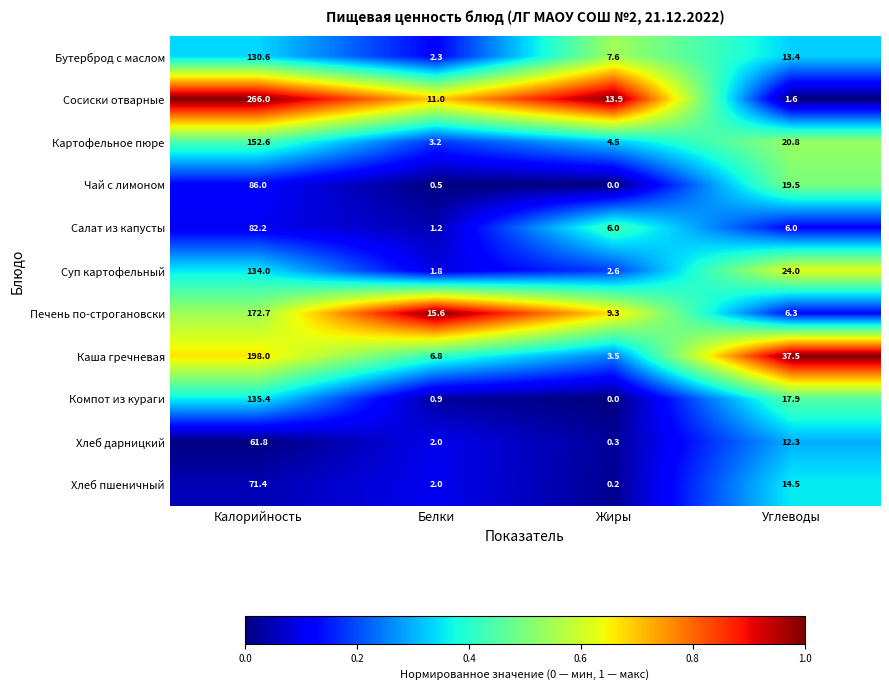

Rank the series by their maximum value, from lowest to highest.

Хлеб дарницкий, Хлеб пшеничный, Салат из капусты, Чай с лимоном, Бутерброд с маслом, Суп картофельный, Компот из кураги, Картофельное пюре, Печень по-строгановски, Каша гречневая, Сосиски отварные